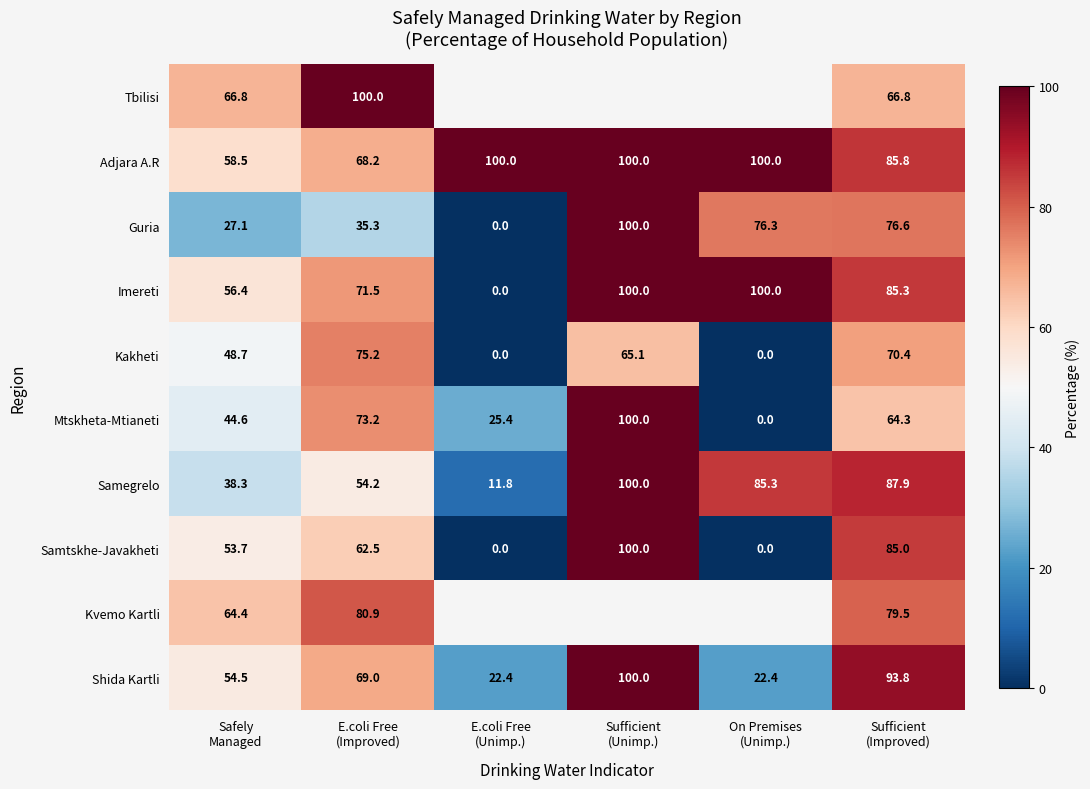

What is the difference between the highest and lowest values at Safely
Managed?

39.7